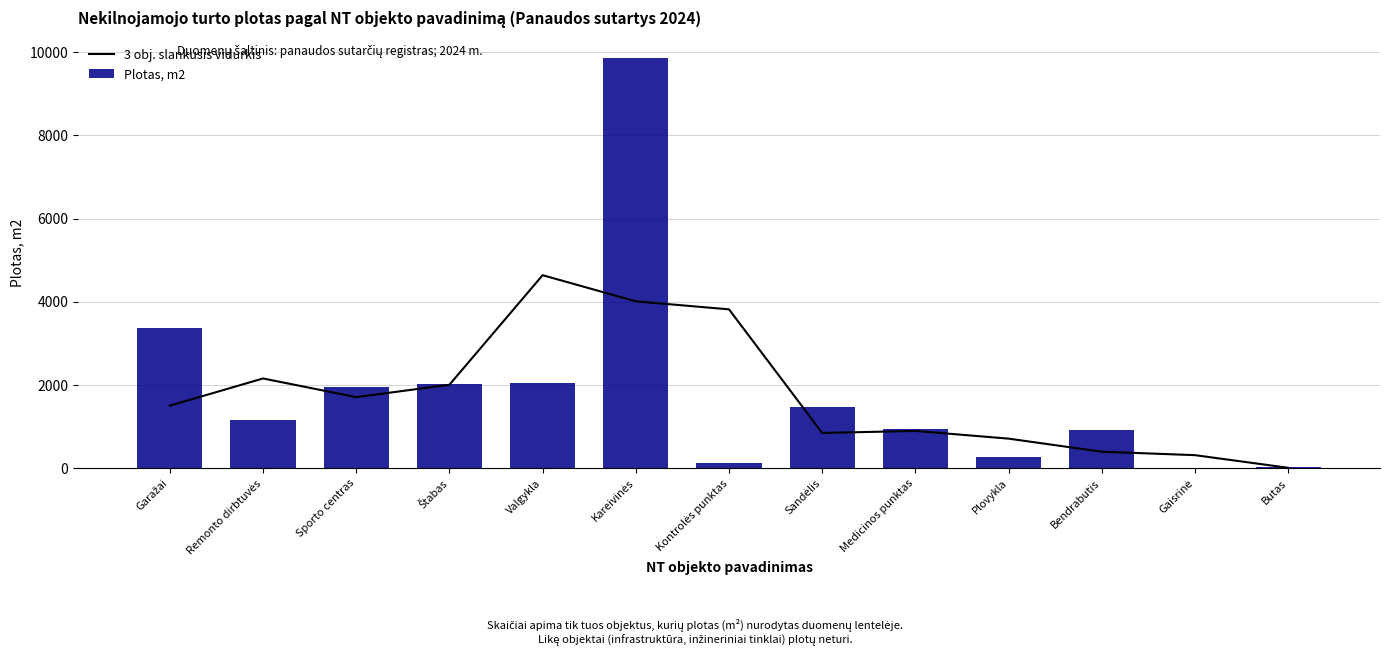

Reading left to right, list all the values displayed in this chart.

3 obj. slankusis vidurkis: 1505.6	2158.5	1710.6	2007.5	4639.6	4011.3	3818.8	849.7	898.2	713.1	399.0	316.2	12.8
Plotas, m2: 3364.7	1152.0	1958.8	2021.1	2042.7	9855.0	136.2	1465.3	947.5	281.7	910.2	5.0	33.5